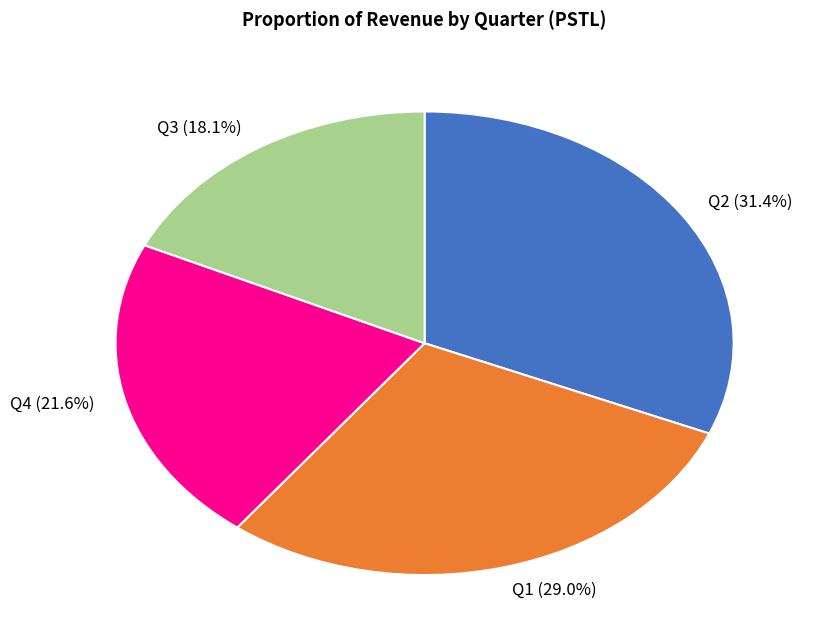

What is the largest slice in the pie chart?

Q2